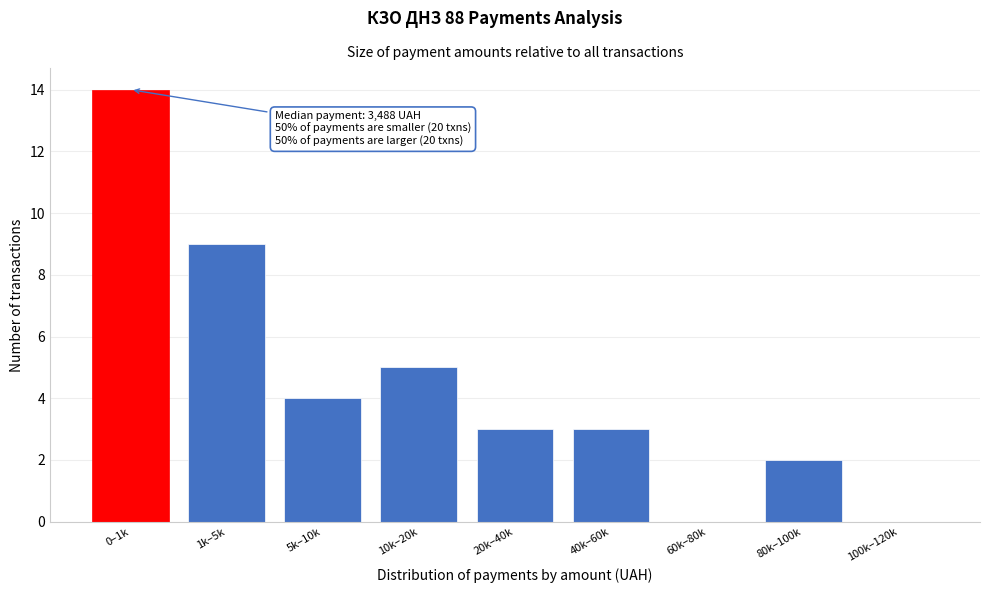

Reading right to left, transcribe all the data shown in this chart.

100k–120k=0	80k–100k=2	60k–80k=0	40k–60k=3	20k–40k=3	10k–20k=5	5k–10k=4	1k–5k=9	0–1k=14